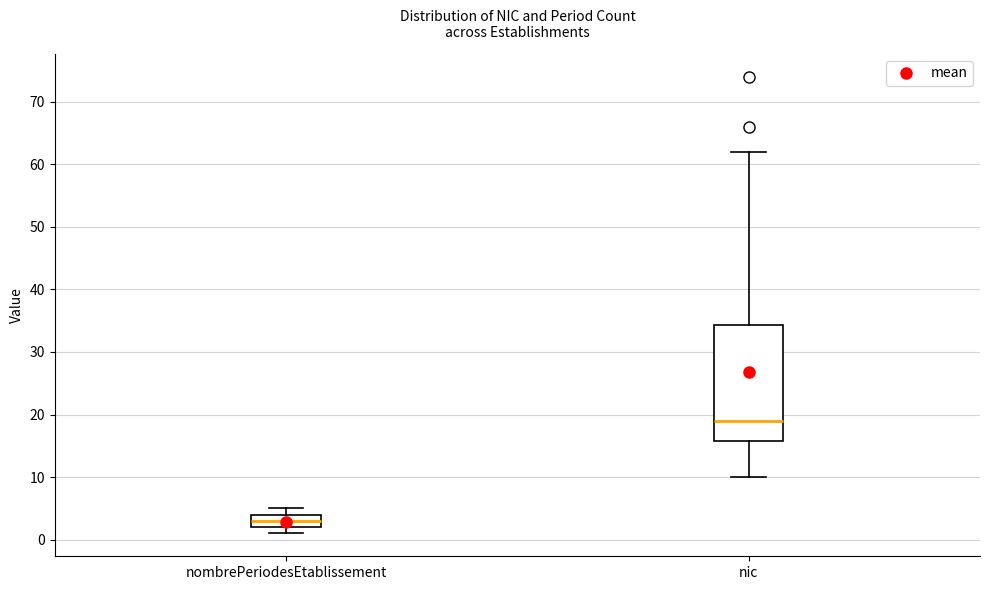

Reading left to right, transcribe this box plot: for each box, give where its median line is, the range the box spans, and where its two whiskers end, as read against the y-axis. The values are not printed on the chart, so give them approximately, as read against the axis.

nombrePeriodesEtablissement: median 3, box 2 to 4, whiskers 1 to 5
nic: median 19, box 16 to 34, whiskers 10 to 62